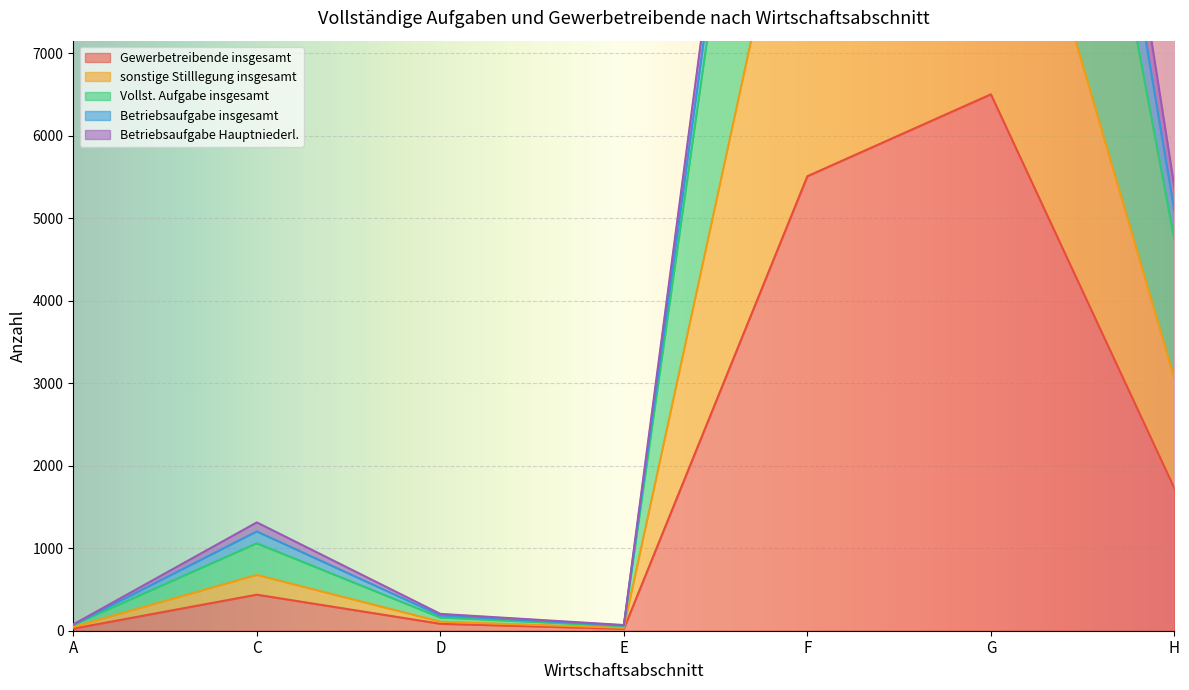

Which category has the highest value in the Gewerbetreibende insgesamt series?

G